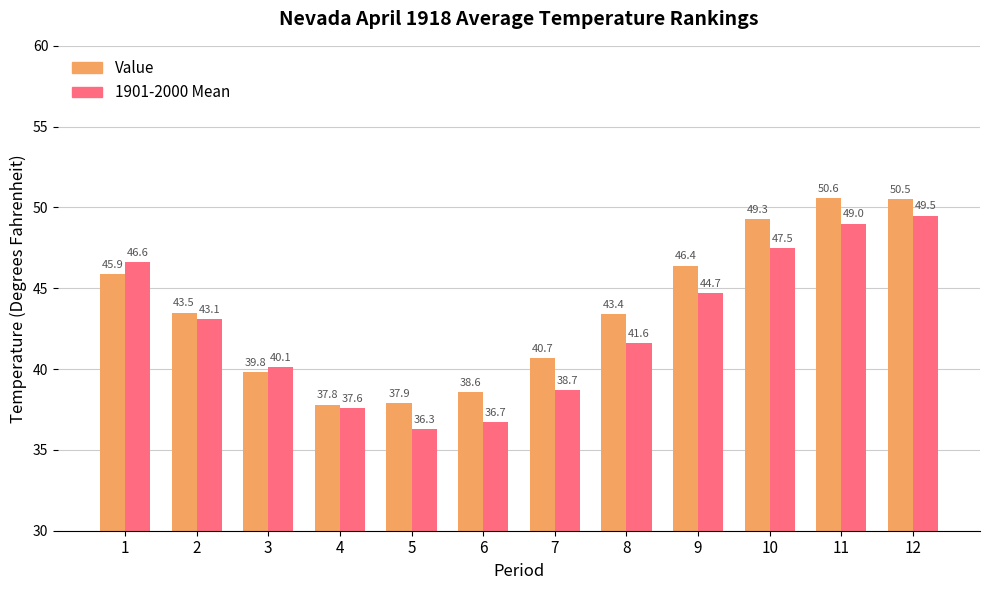

Are the bars horizontal?

No